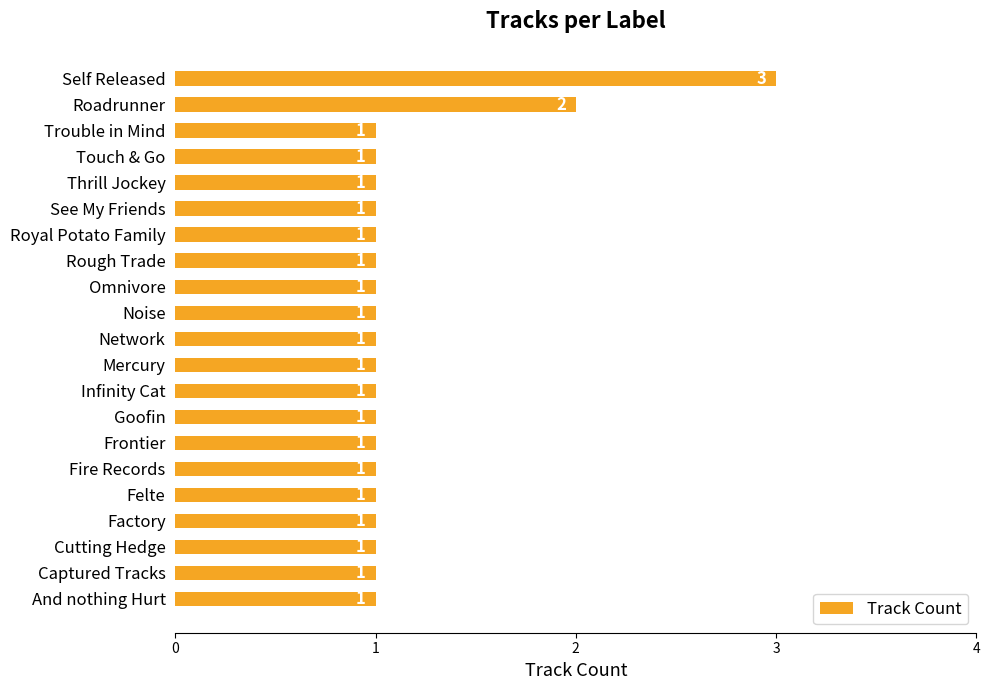

The value at Touch & Go is 1. True or false?

True